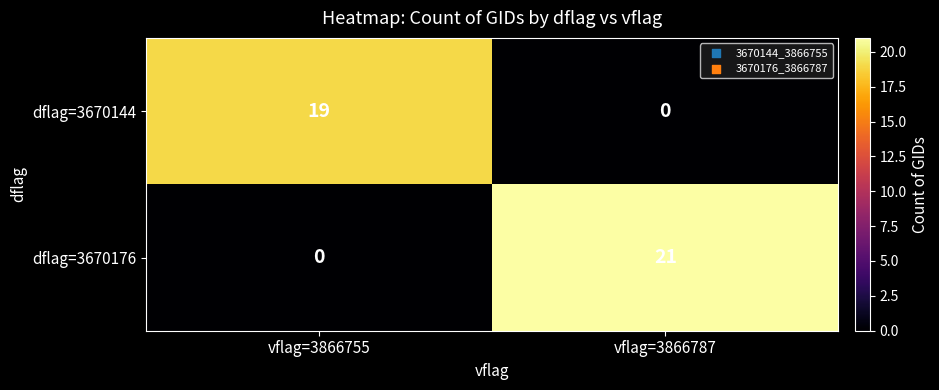

How many data points does each series have?

2